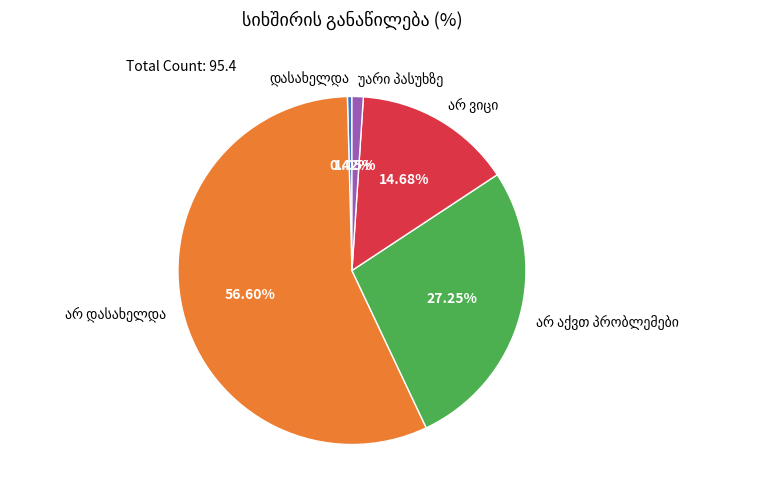

How many segments does this pie chart have?

5